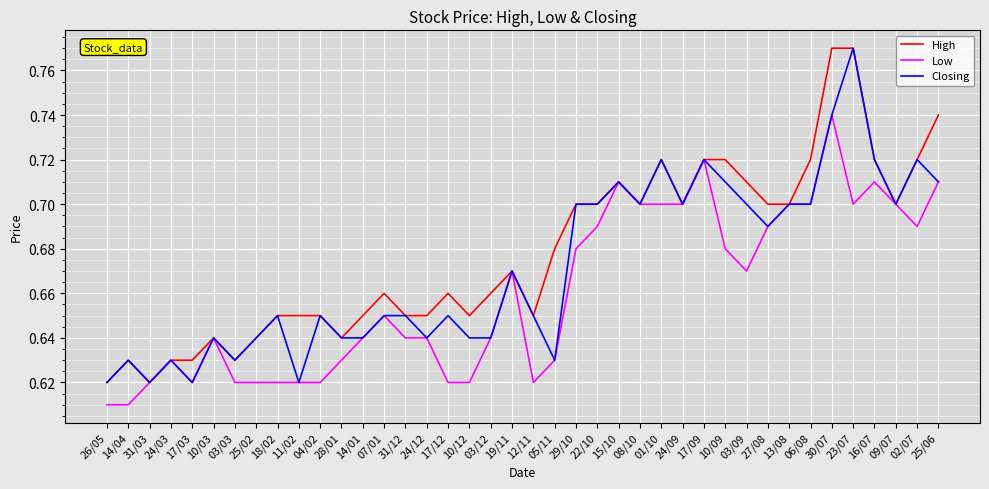

Which series changed the most between 31/12 and 19/11?

Low